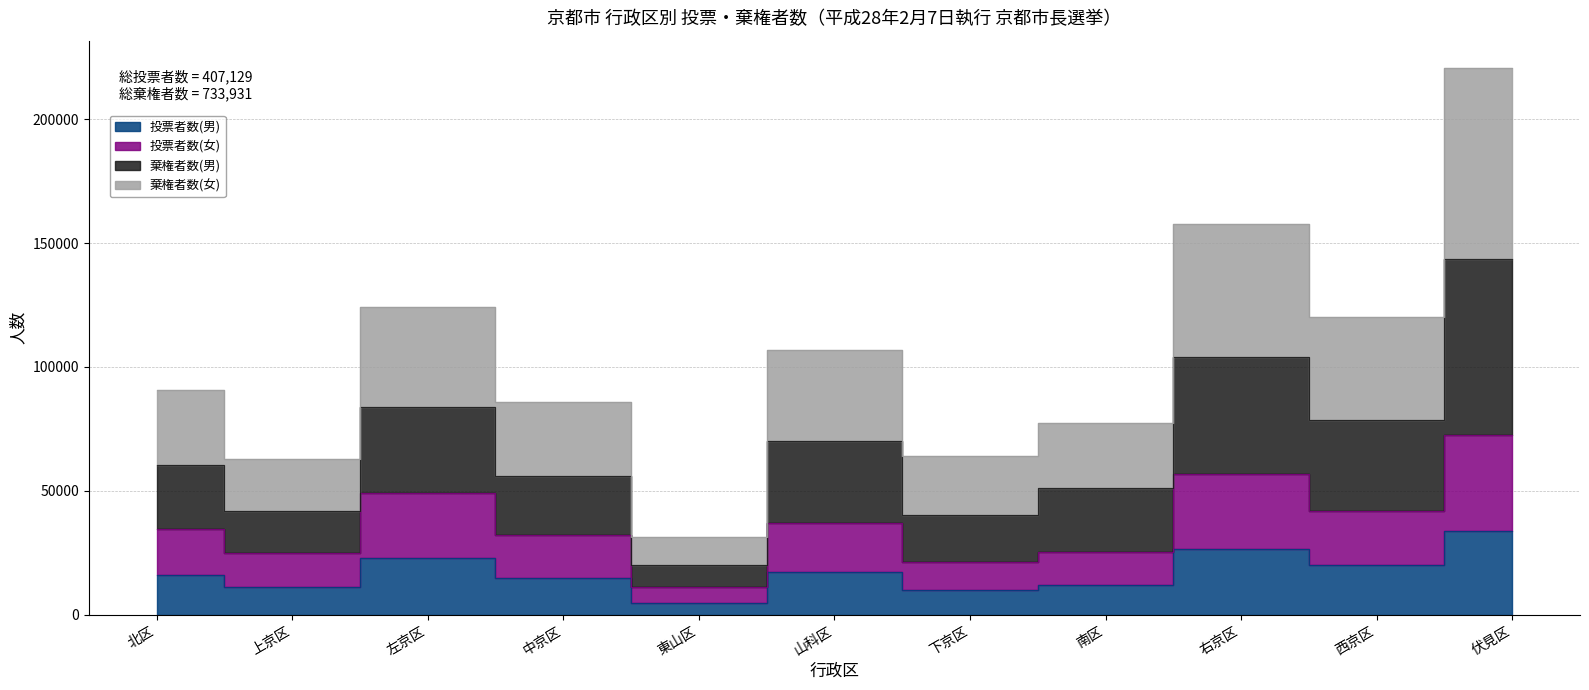

Which category has the lowest value across all series?

東山区